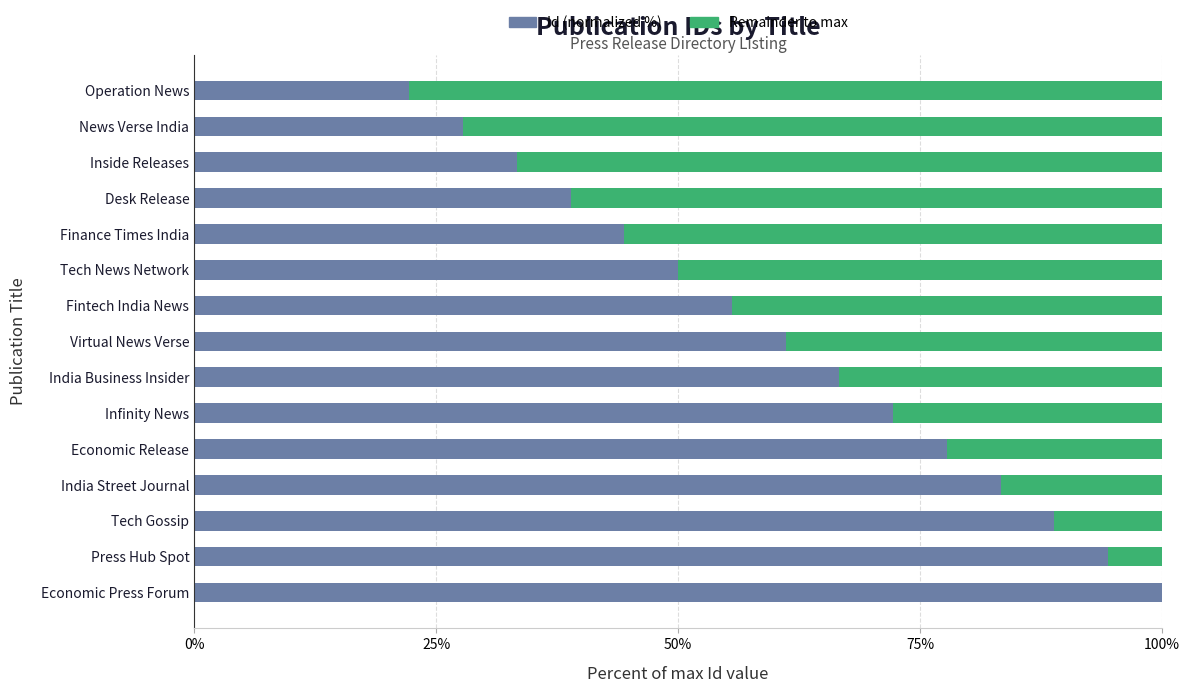

What is the total value across all series at News Verse India?

100.0